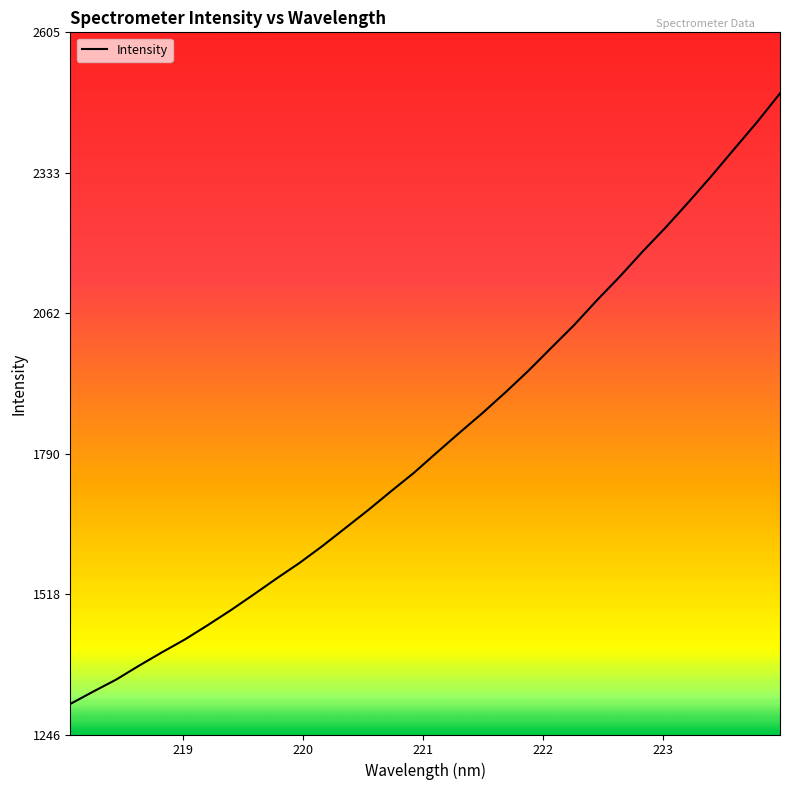

What is the minimum value shown in the chart?

1305.0